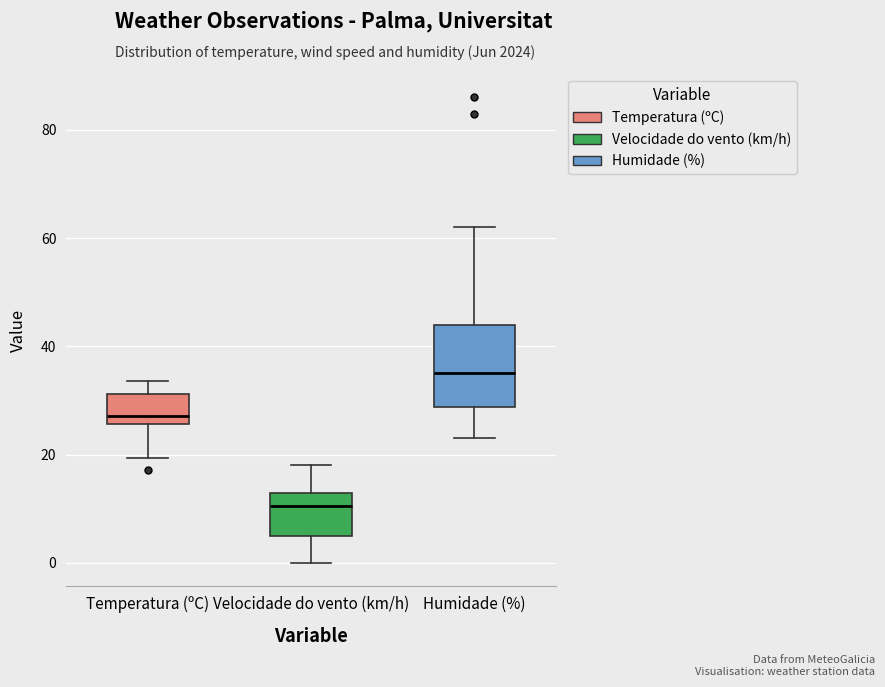

Reading left to right, transcribe this box plot: for each box, give where its median line is, the range the box spans, and where its two whiskers end, as read against the y-axis. The values are not printed on the chart, so give them approximately, as read against the axis.

Temperatura (ºC): median 28, box 26 to 32, whiskers 20 to 34
Velocidade do vento (km/h): median 10, box 6 to 14, whiskers 0 to 18
Humidade (%): median 36, box 28 to 44, whiskers 24 to 62